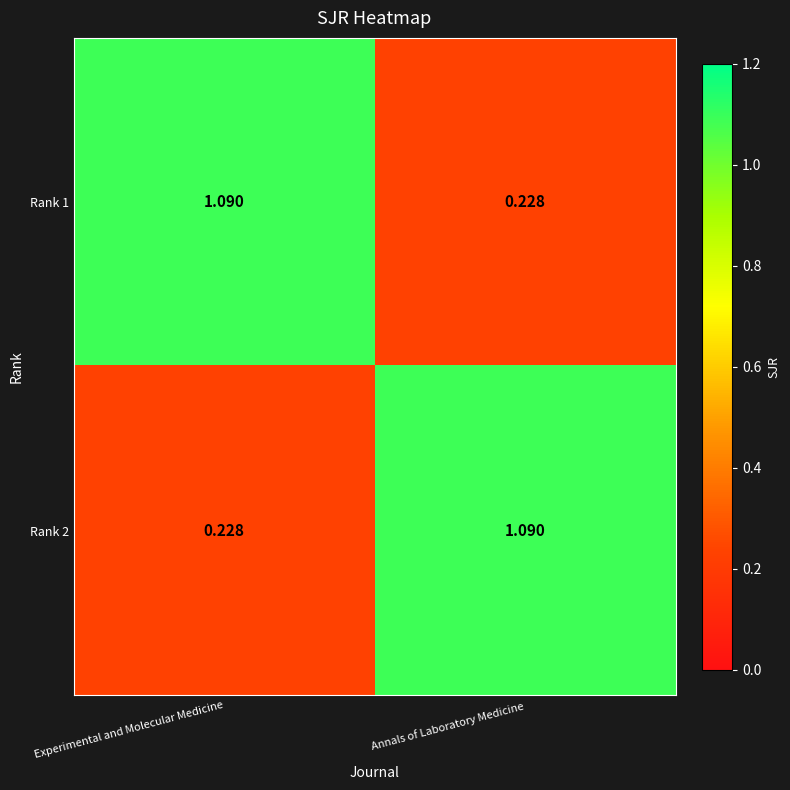

Which category has the highest value in the Rank 1 series?

Experimental and Molecular Medicine